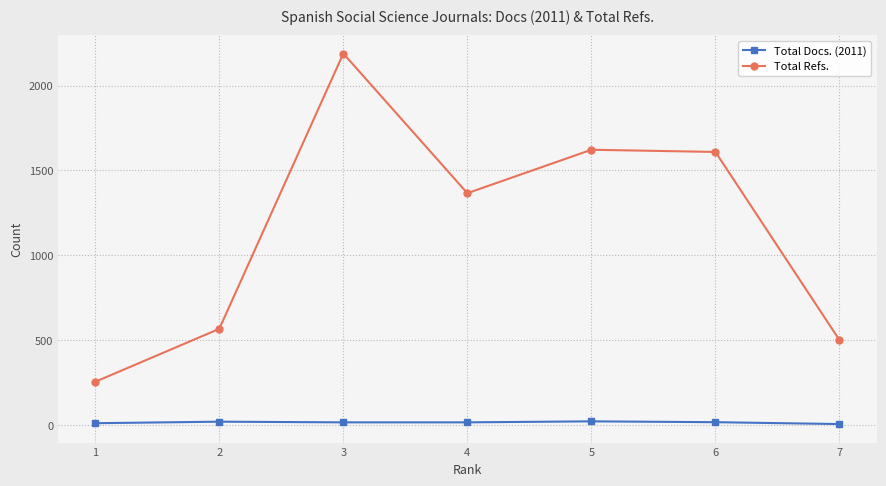

At how many categories does at least one series exceed 1894?

1